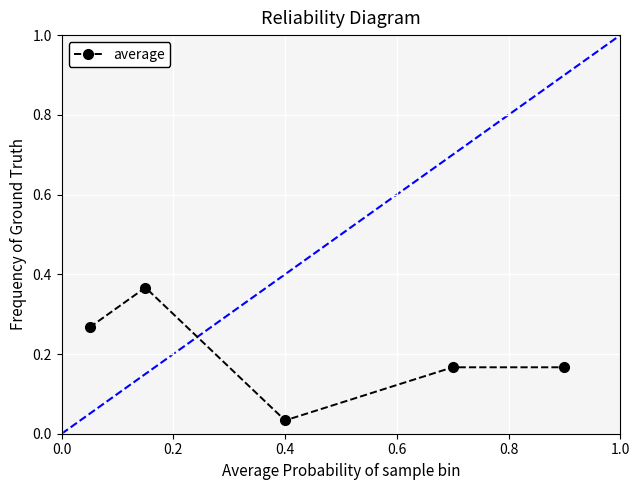

How many values are between 0 and 1?

5